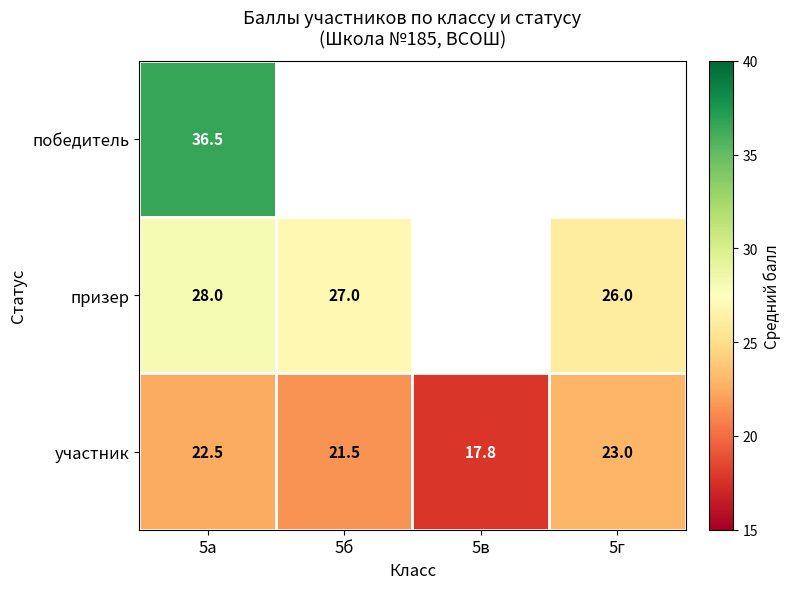

What is the sum of the участник values at 5г and 5а?

45.5